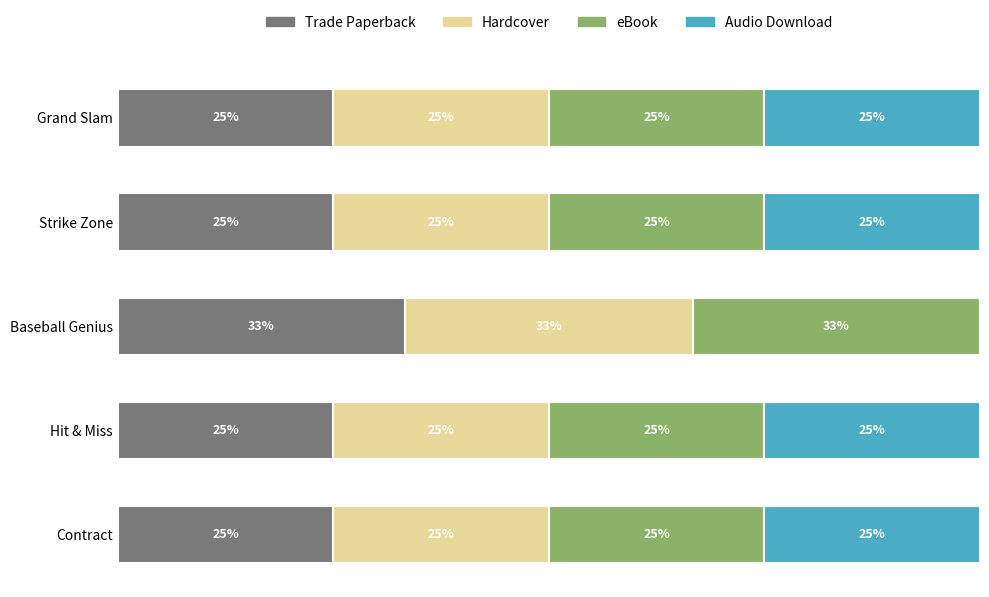

Which category has the highest value in the Trade Paperback series?

Baseball Genius